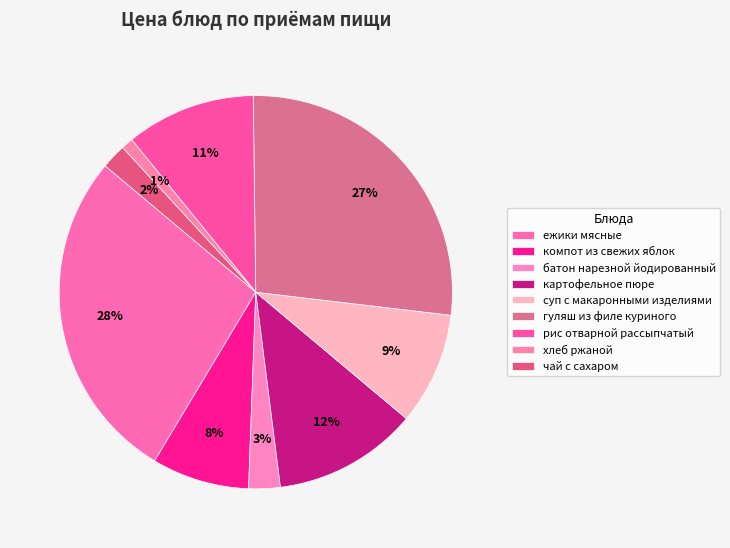

How many slices are in this pie chart?

9